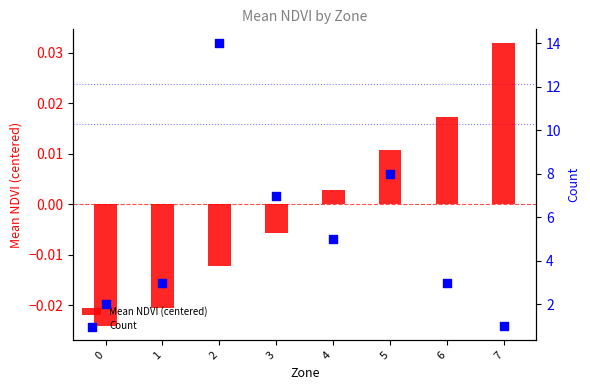

What is the total value across all series at 6?

3.0